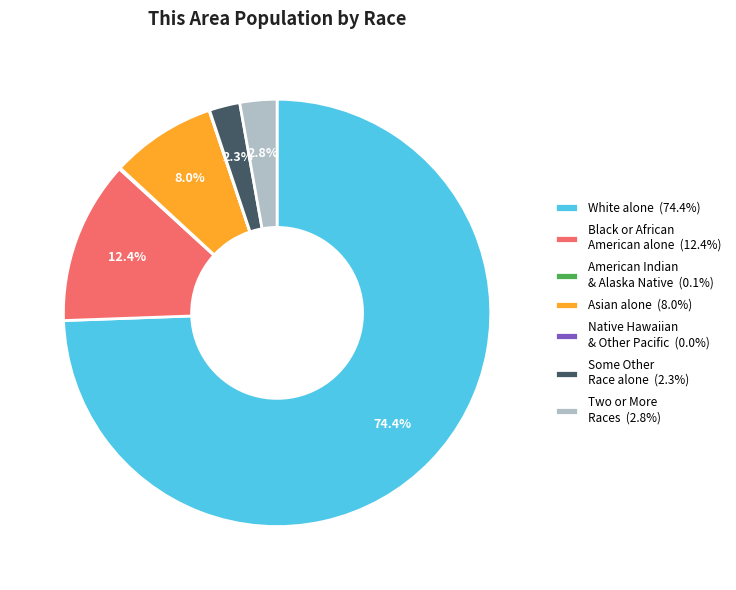

Approximately how many times larger is the value at Some Other Race alone (2.3%) compared to Two or More Races (2.8%)?

0.8